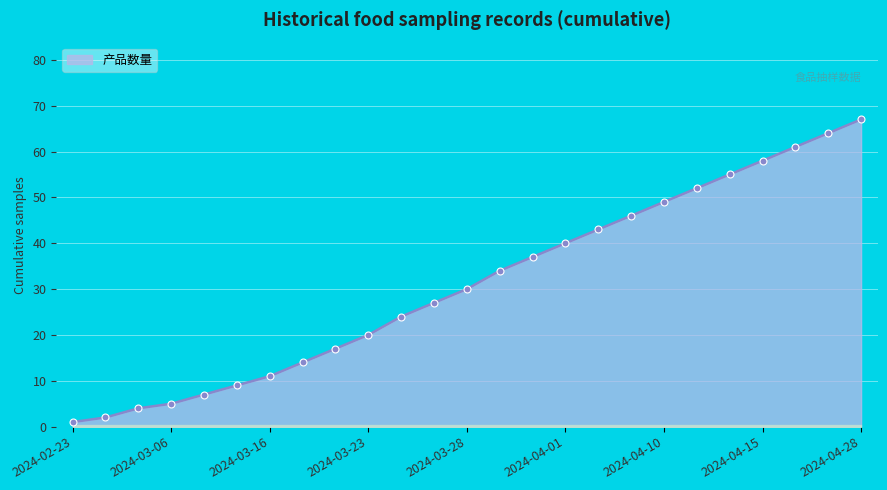

True or false: there are more than 1 points higher than both neighbors.

False